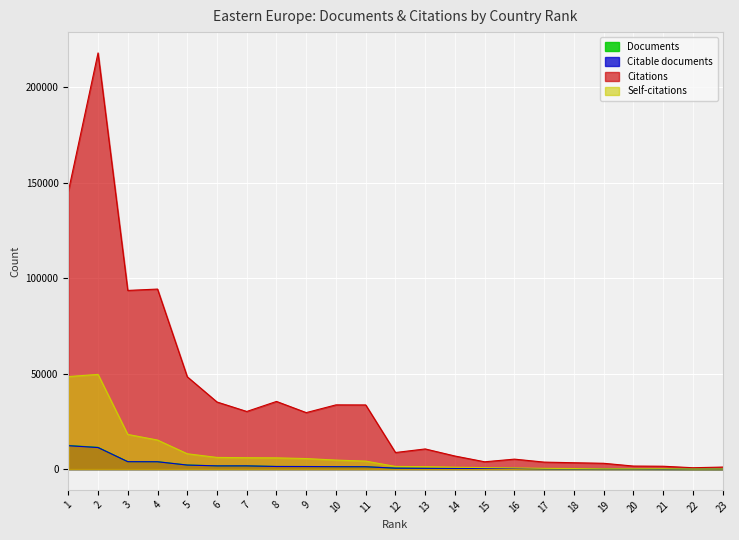

What is the minimum value shown in the chart?

30